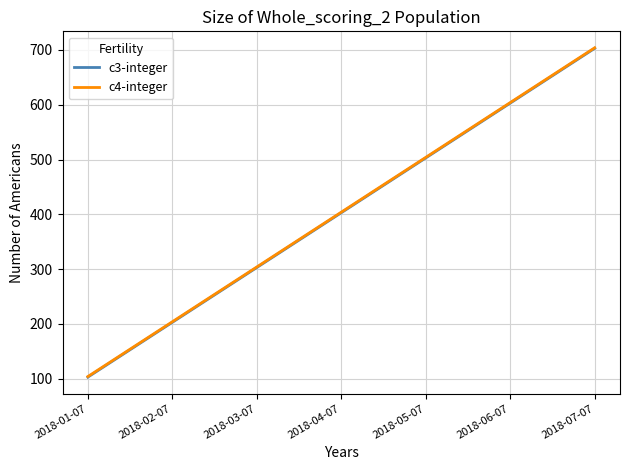

Is this an area chart (filled region under the line)?

No